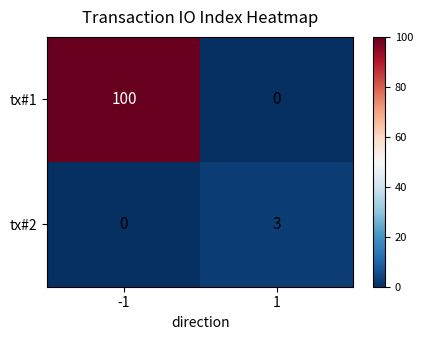

True or false: tx#1 has a value of 100 at -1.

True